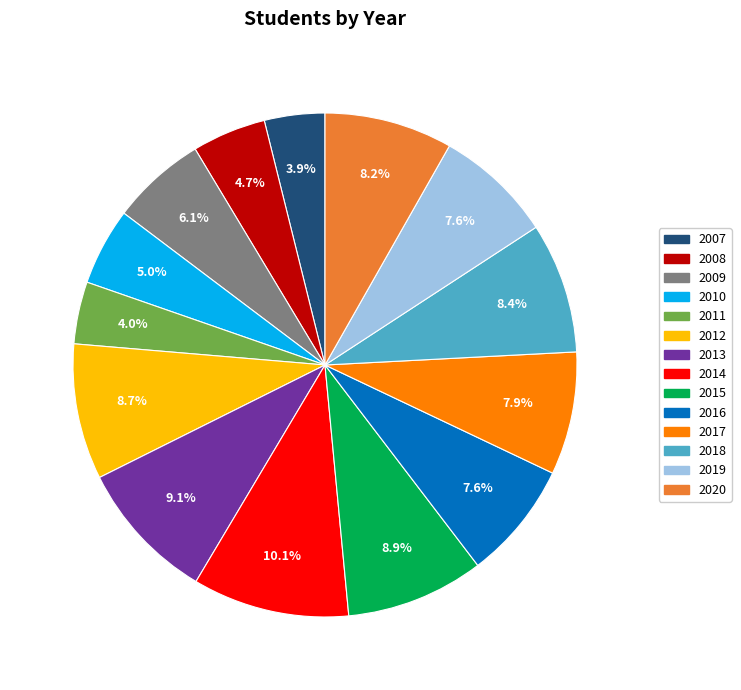

To the nearest percent, what is the difference between the 2009 and 2013 slice percentages?

3%